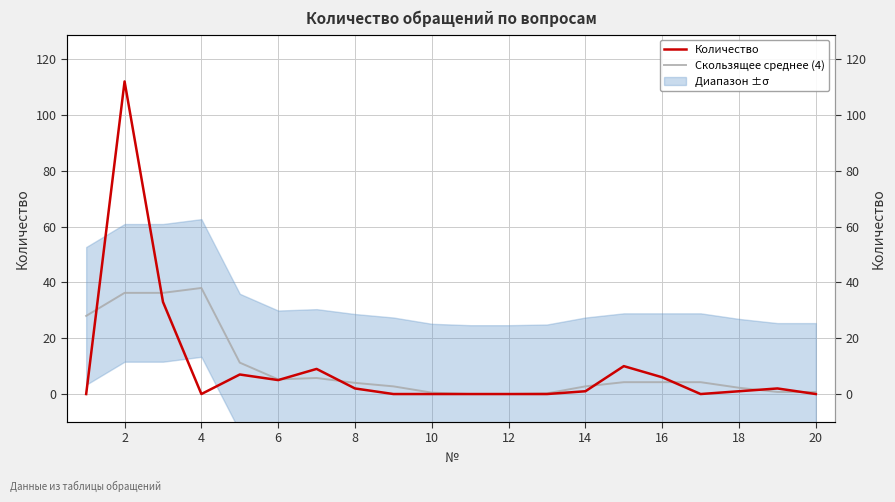

Between 0 and 18, which series saw the biggest shift?

Скользящее среднее (4)